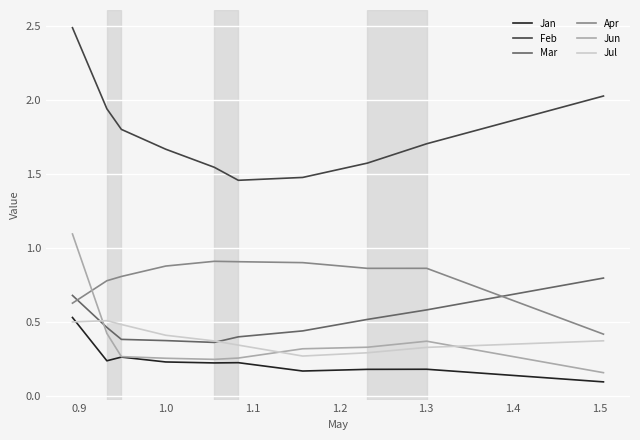

True or false: Mar and Jan cross at least once.

False